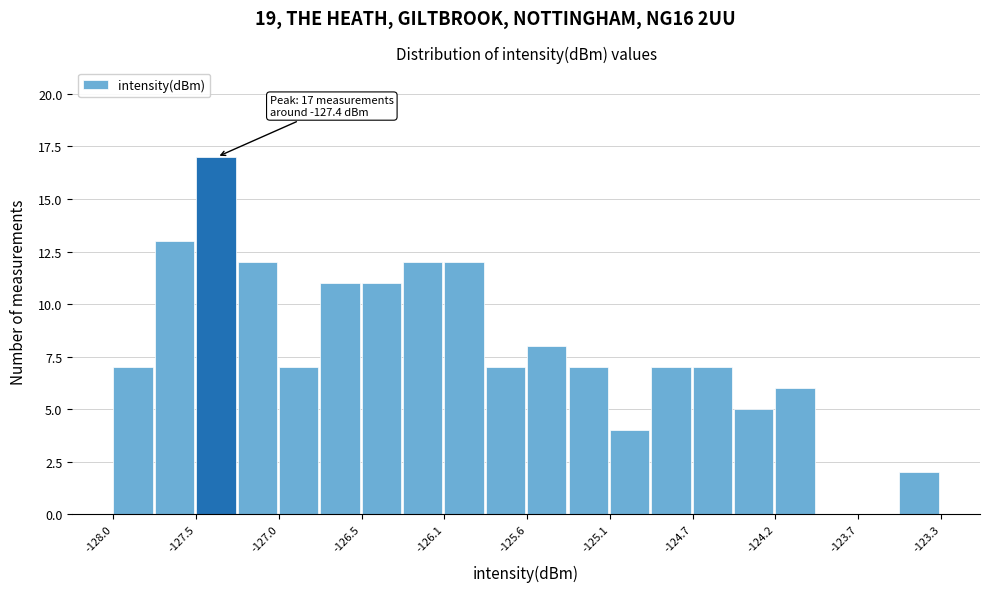

Which range on the x-axis has the tallest bar?

-127.50 to -127.25